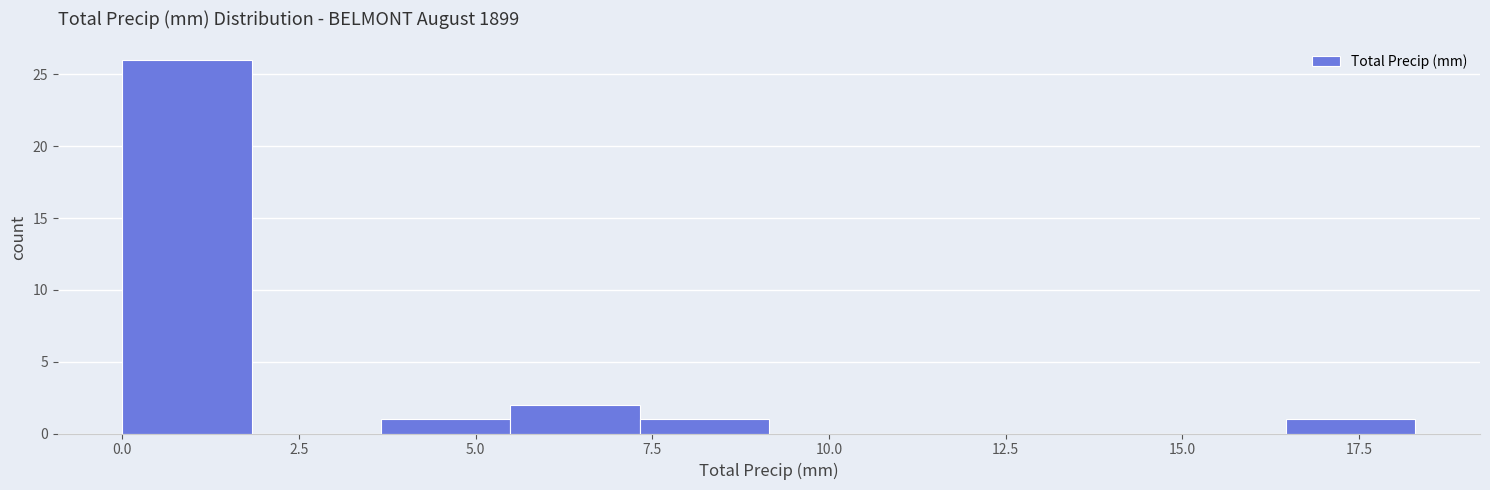

Around what value on the x-axis is the tallest bar? Give the approximate position of its centre, as read against the axis.

1.0